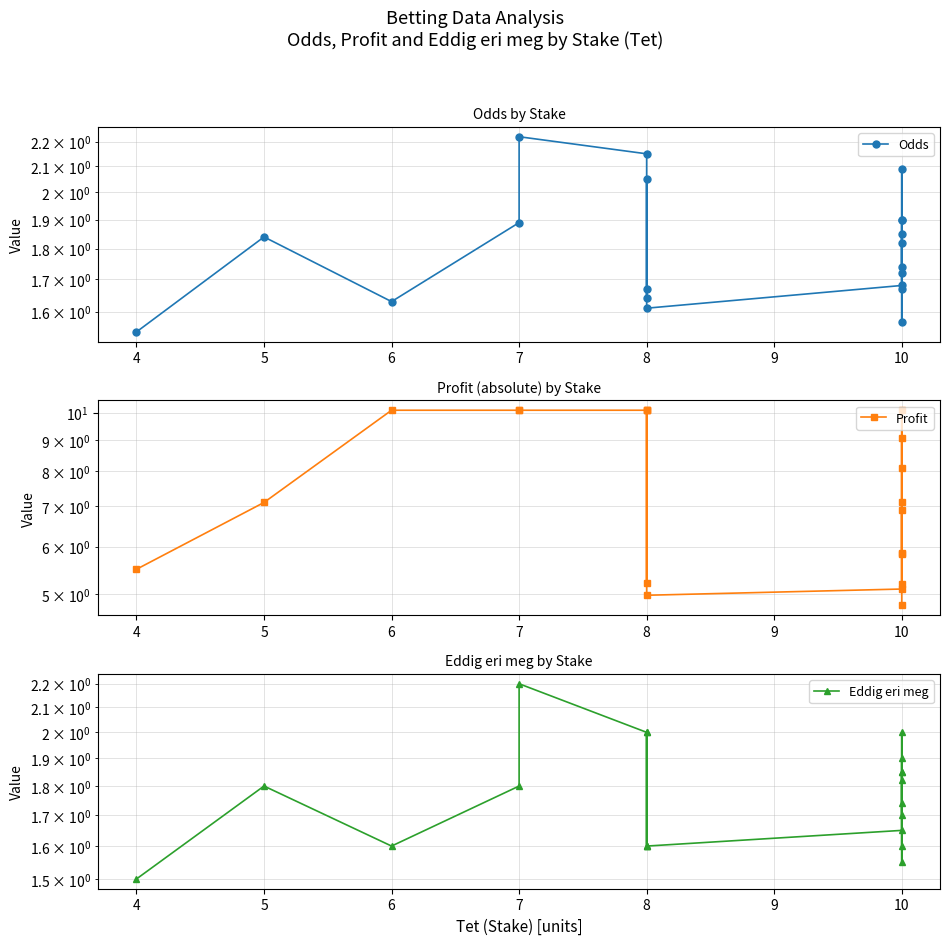

What is the minimum value for Eddig eri meg?

1.5